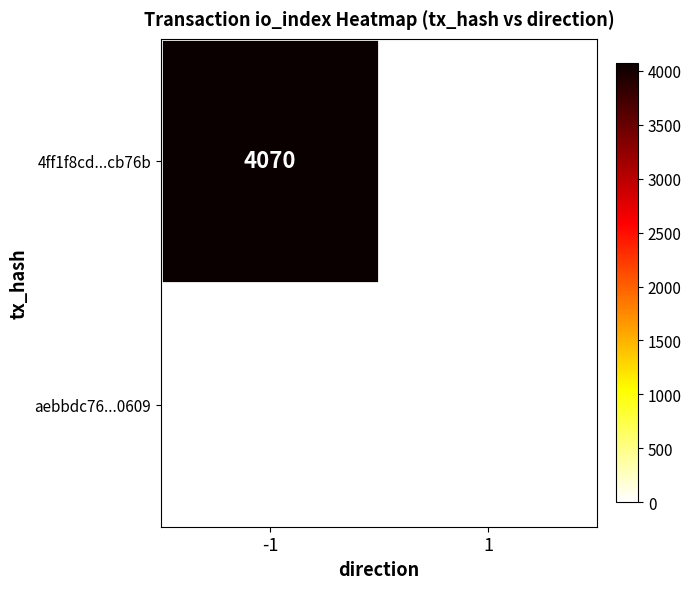

Reading right to left, what are all the values shown in this chart?

4ff1f8cd...cb76b: 0	4070
aebbdc76...0609: 0	0